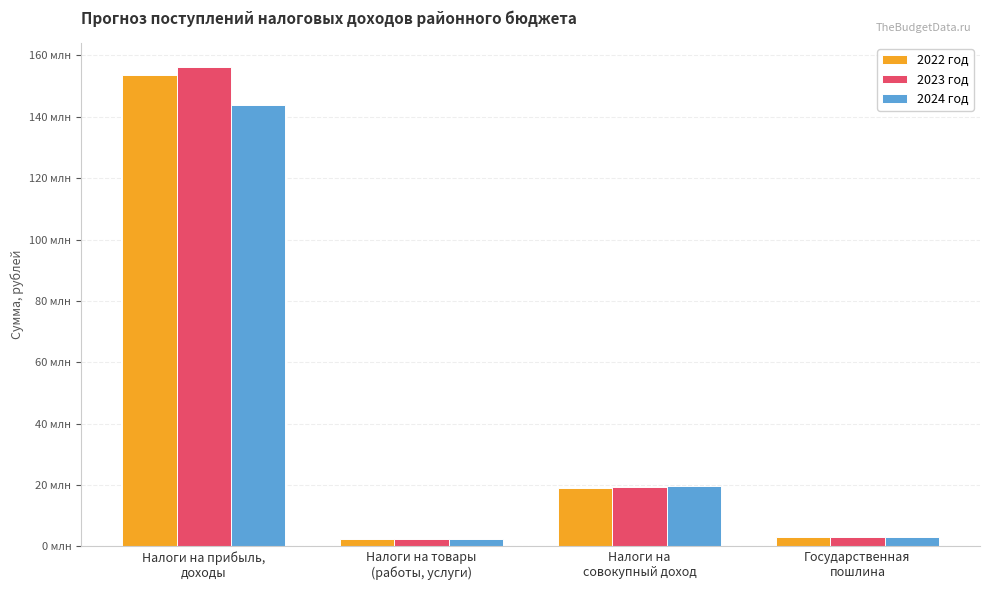

At which label does 2023 год reach its peak?

Налоги на прибыль,
доходы